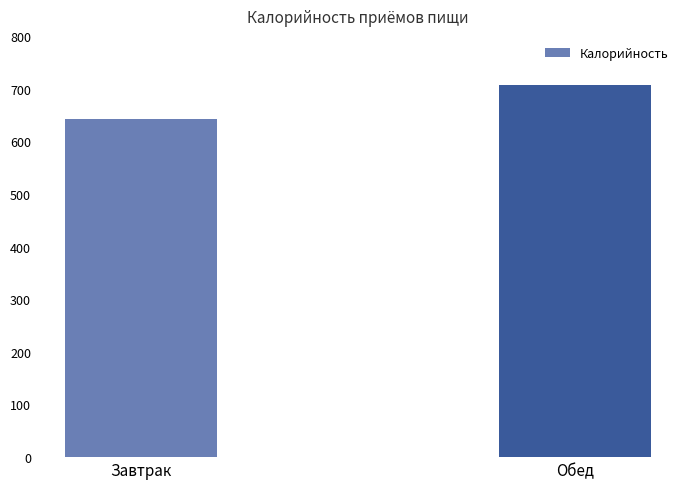

Count the number of categories in the chart.

2